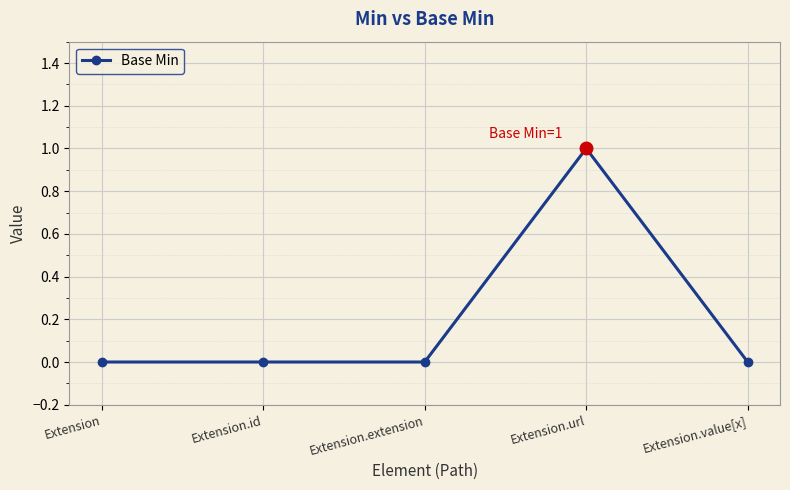

At which category does the chart reach its peak across all series?

Extension.url